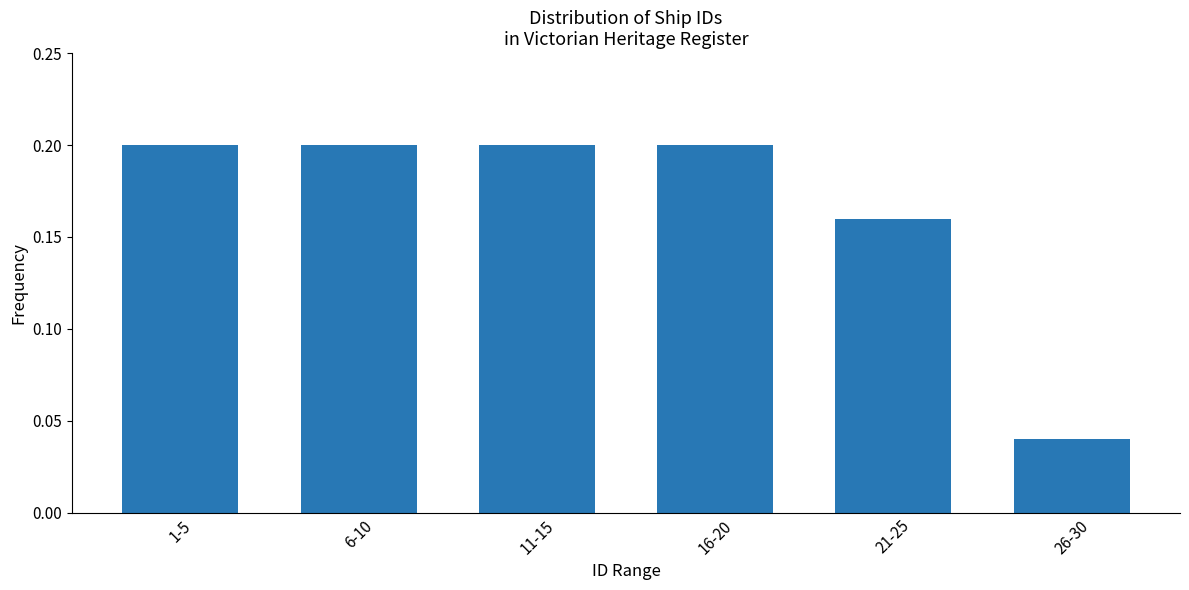

What is the label of the 4th bar from the left?

16-20